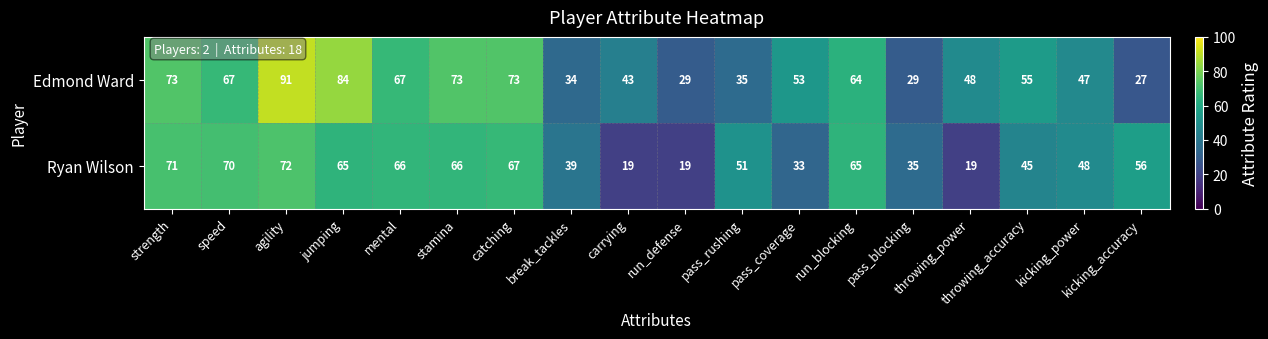

Count the number of categories in the chart.

18